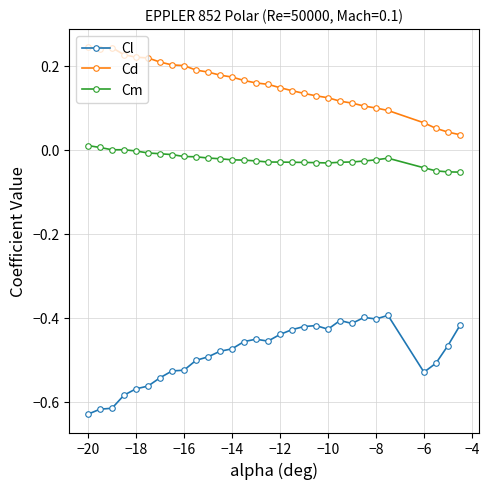

Which series has the largest total across all categories?

Cd